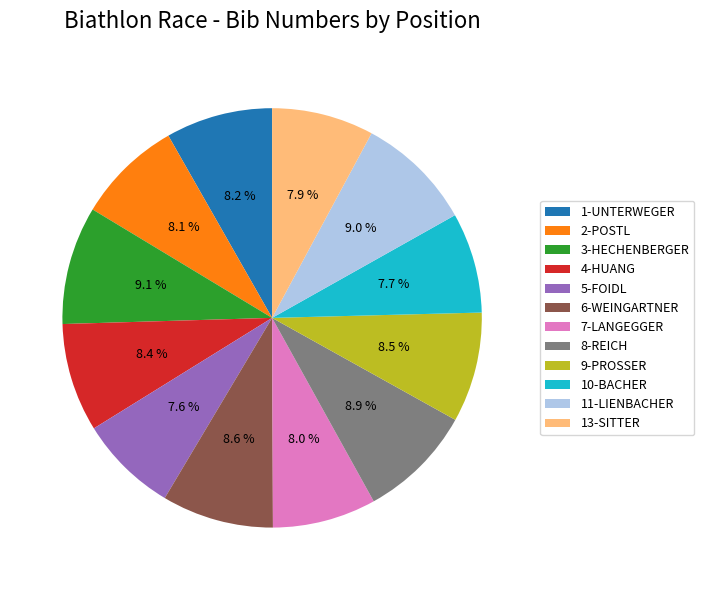

Count the number of slices in the pie.

12